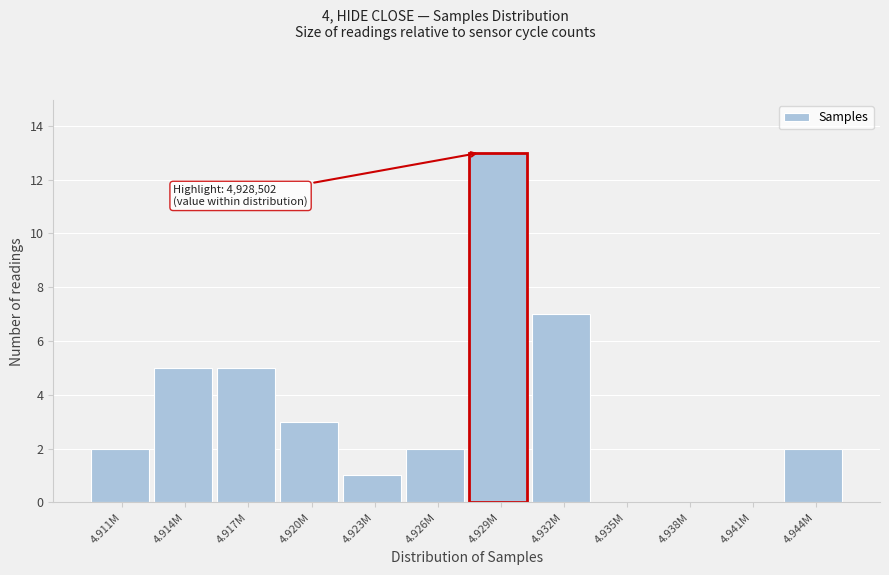

Reading left to right, what are all the values shown in this chart?

4.911M=2	4.914M=5	4.917M=5	4.920M=3	4.923M=1	4.926M=2	4.929M=13	4.932M=7	4.935M=0	4.938M=0	4.941M=0	4.944M=2